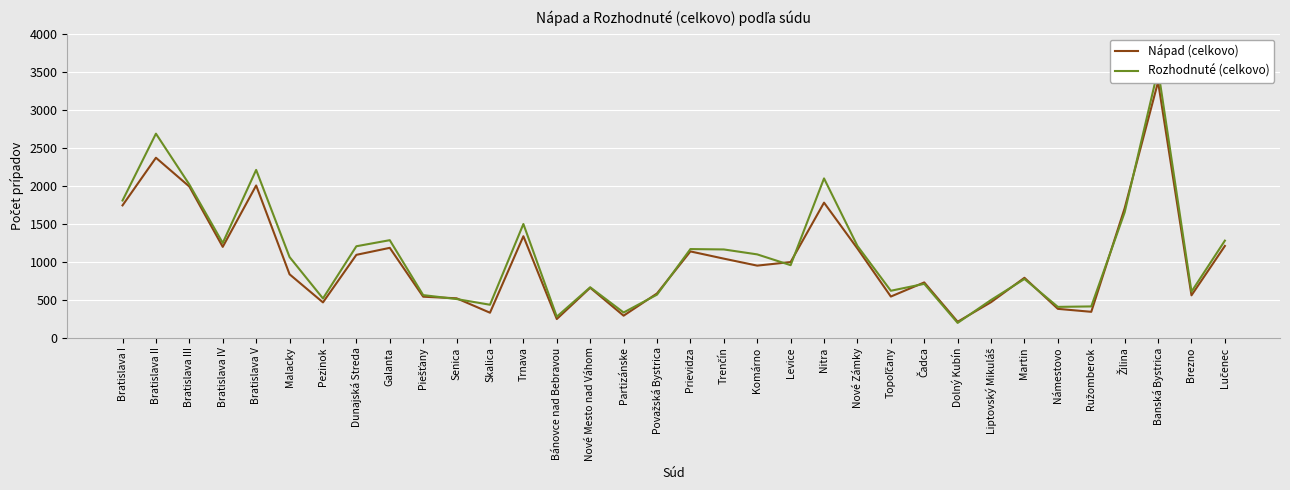

What is the difference between the Rozhodnuté (celkovo) values at Bratislava II and Banská Bystrica?

843